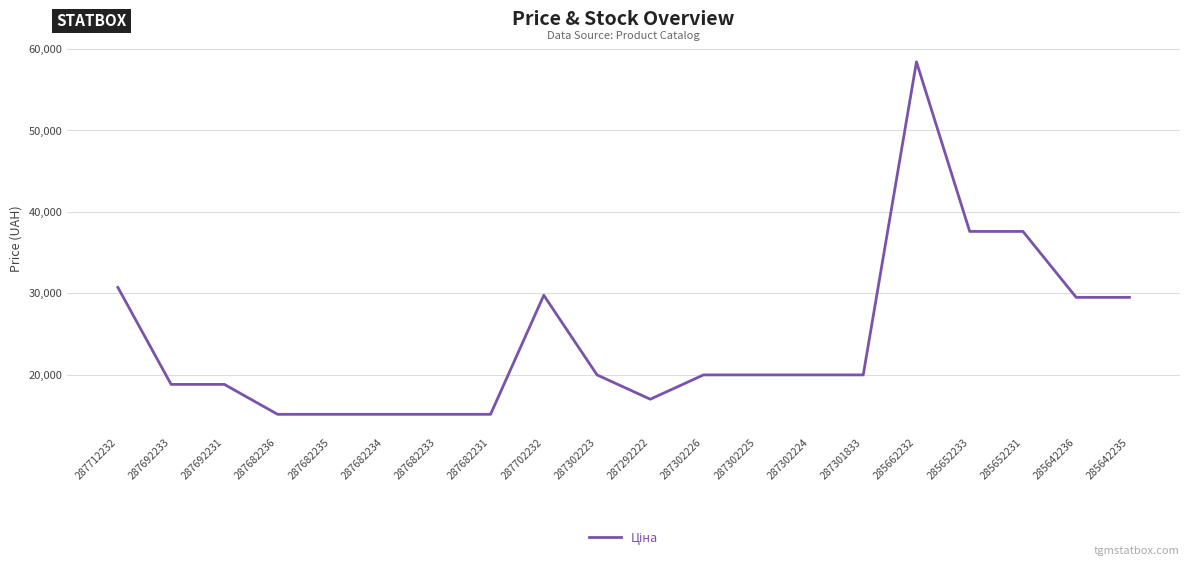

At which label does the data first exceed 19964?

287712232